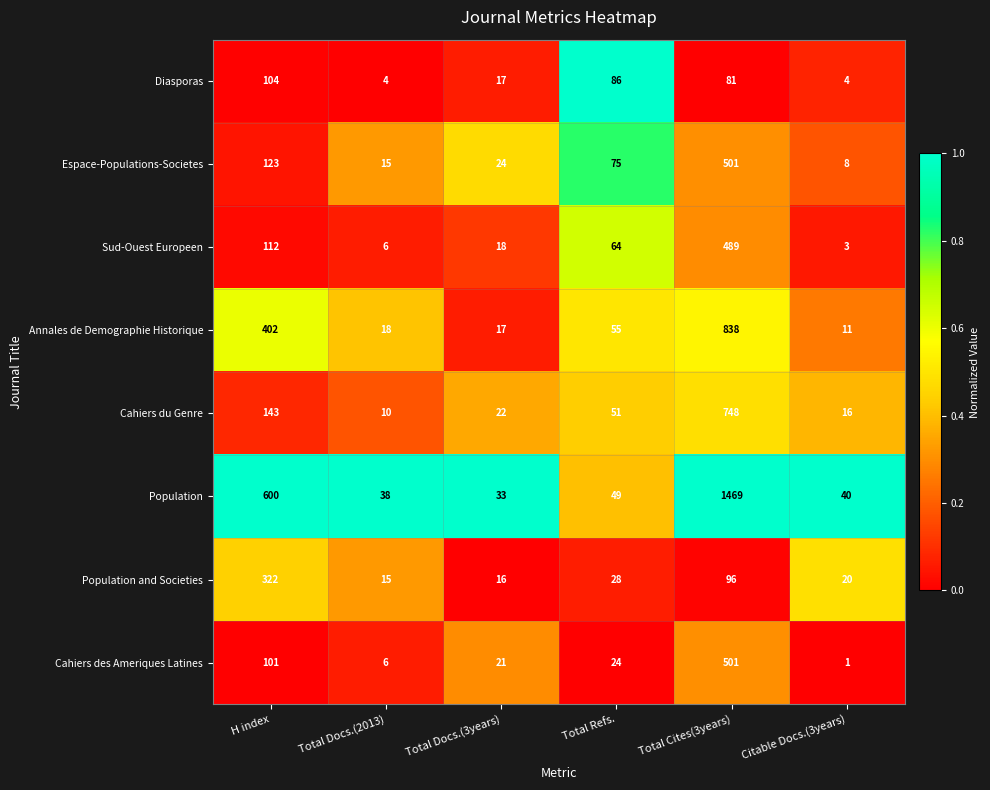

Count the number of data series in this chart.

8